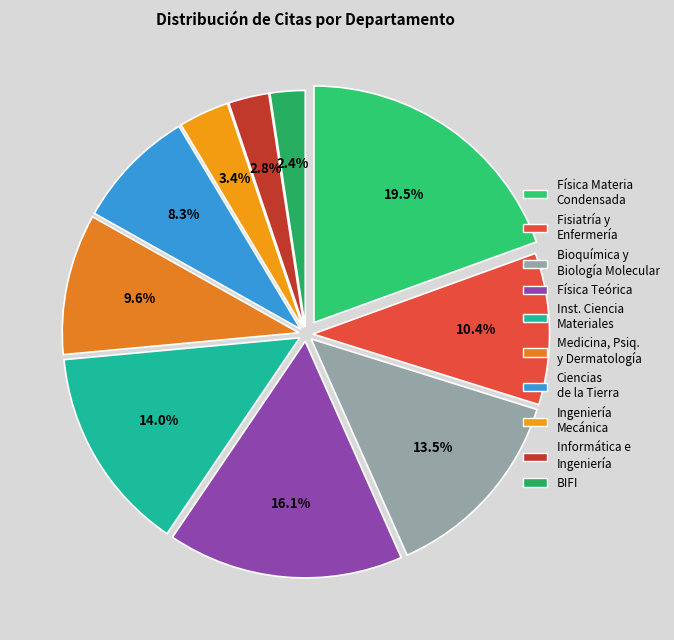

Which slice is the largest?

Física de la Materia Condensada